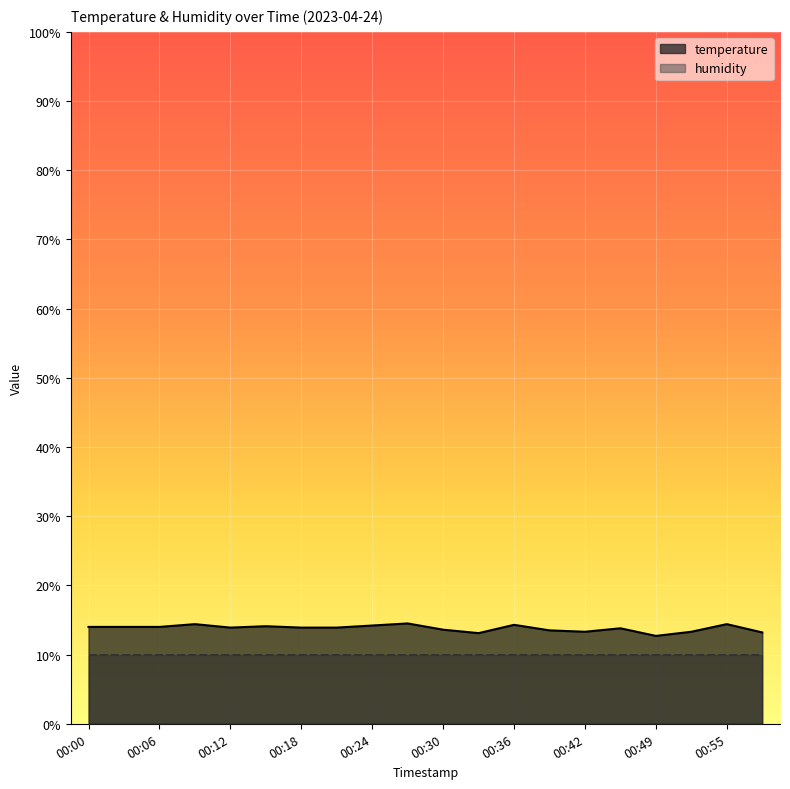

How many points are lower than both their immediate neighbors (excluding endpoints)?

4